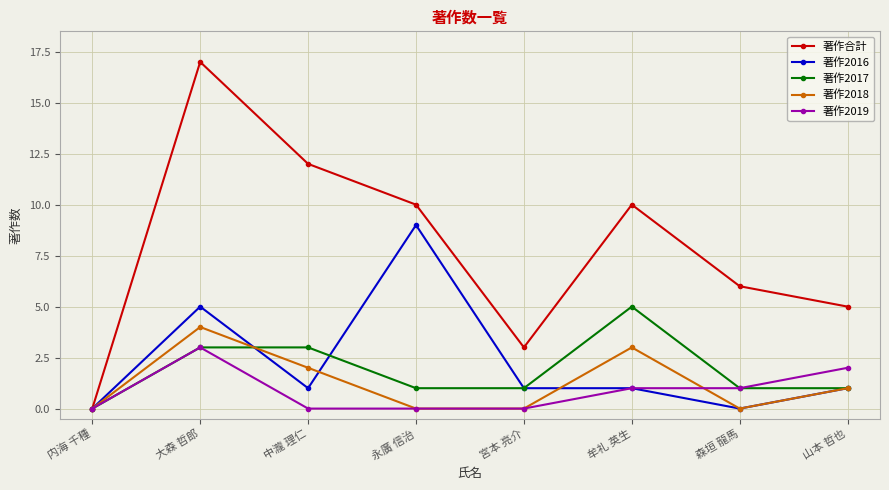

How many positive values does the 著作2017 series have?

7